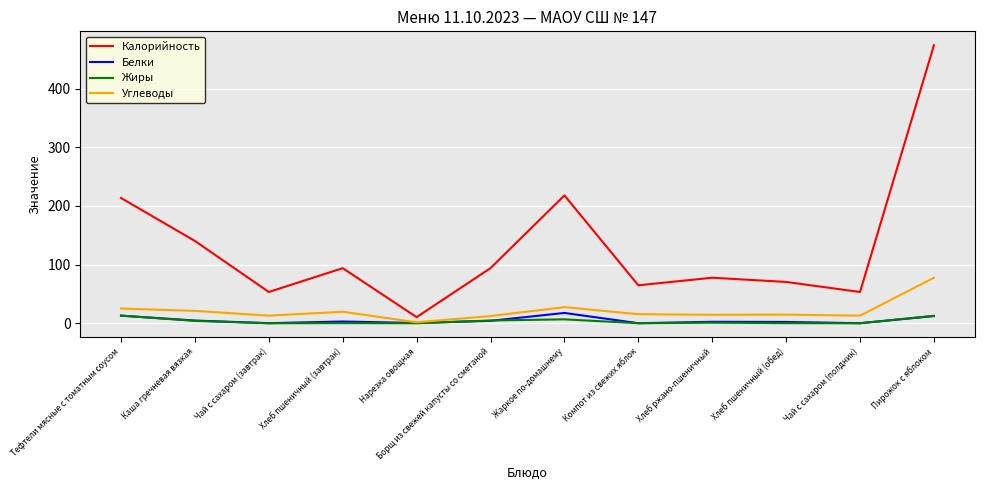

Which series changed the most between Тефтели мясные с томатным соусом and Чай с сахаром (завтрак)?

Калорийность